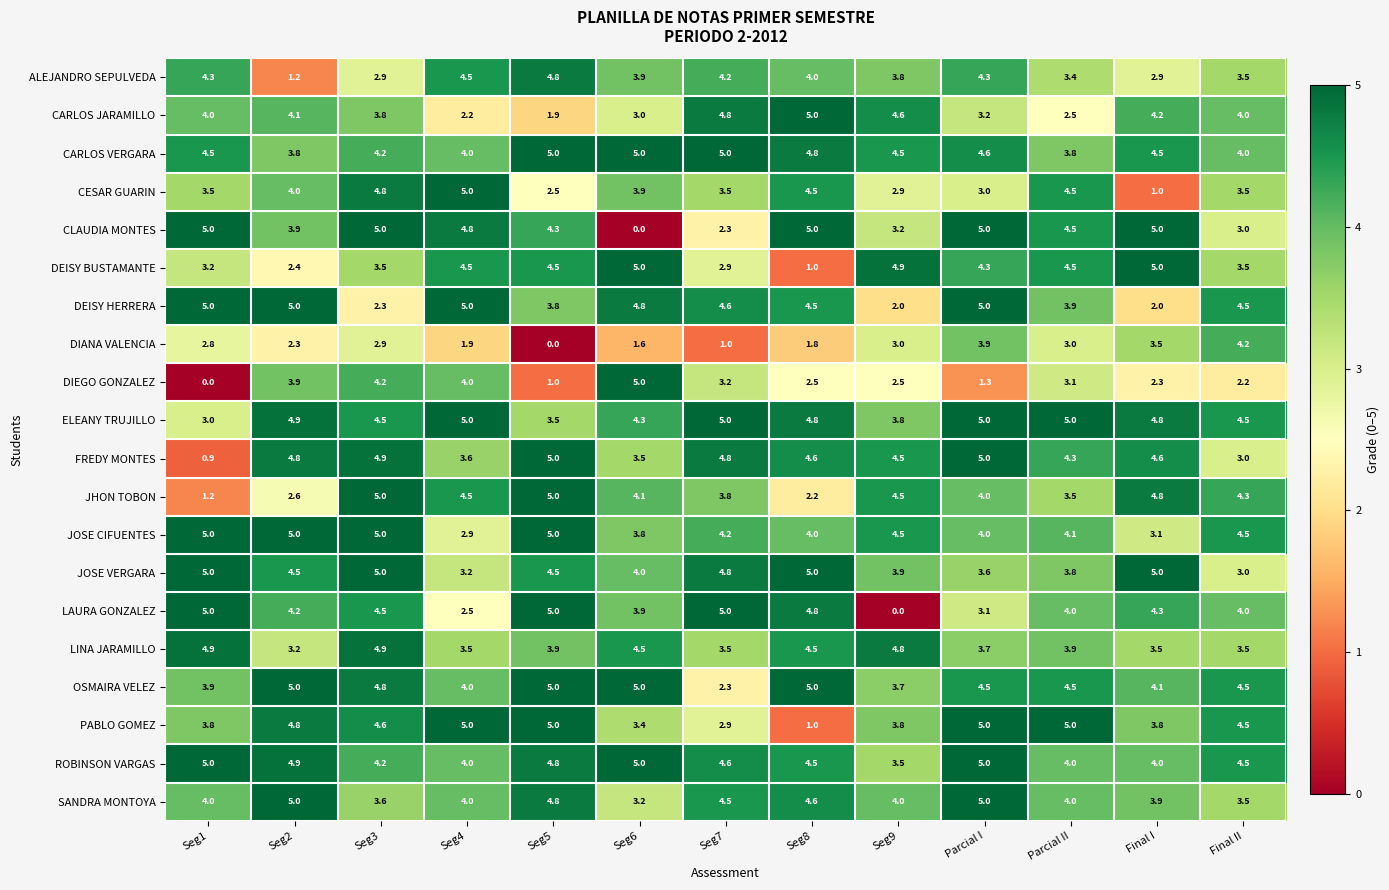

What is the difference between the maximum and minimum values in the ELEANY TRUJILLO series?

2.0